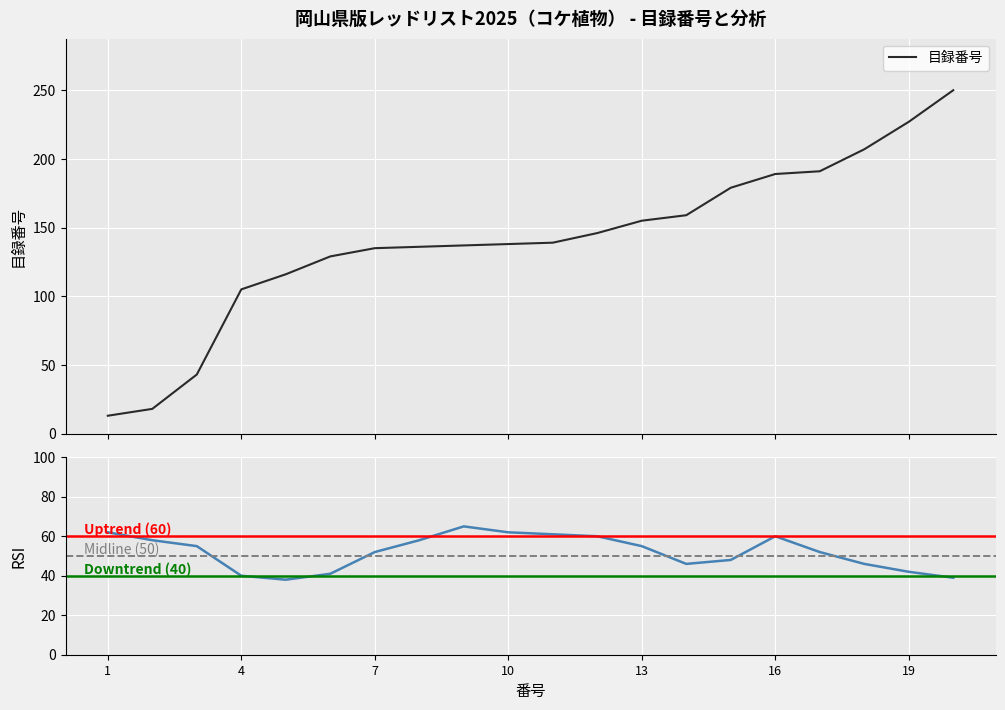

What is the difference between the highest and lowest values at 4?

65